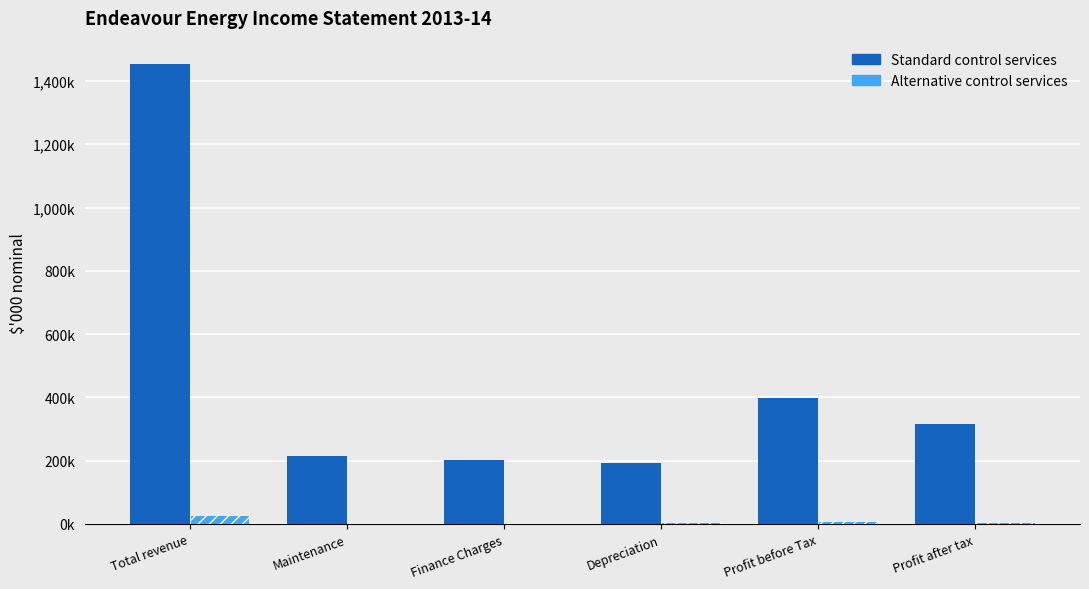

Rank the categories by Alternative control services value from lowest to highest.

Maintenance, Finance Charges, Profit after tax, Depreciation, Profit before Tax, Total revenue